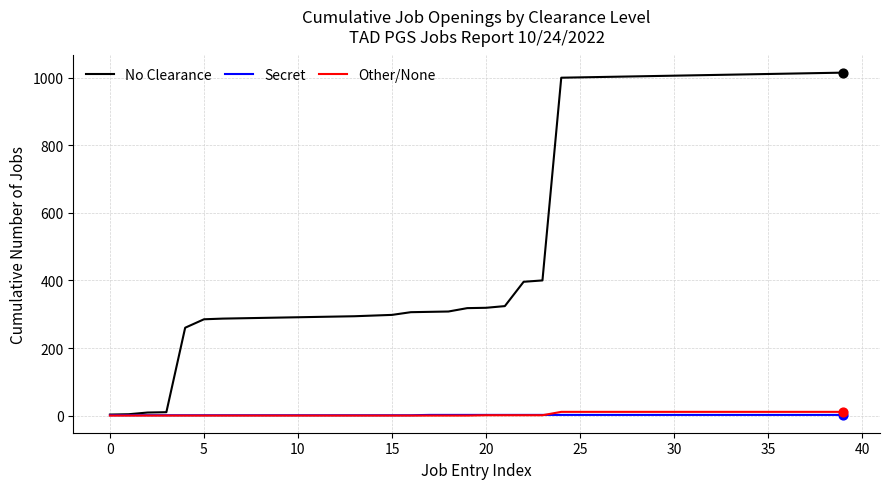

Which series has the largest range (max minus min)?

No Clearance